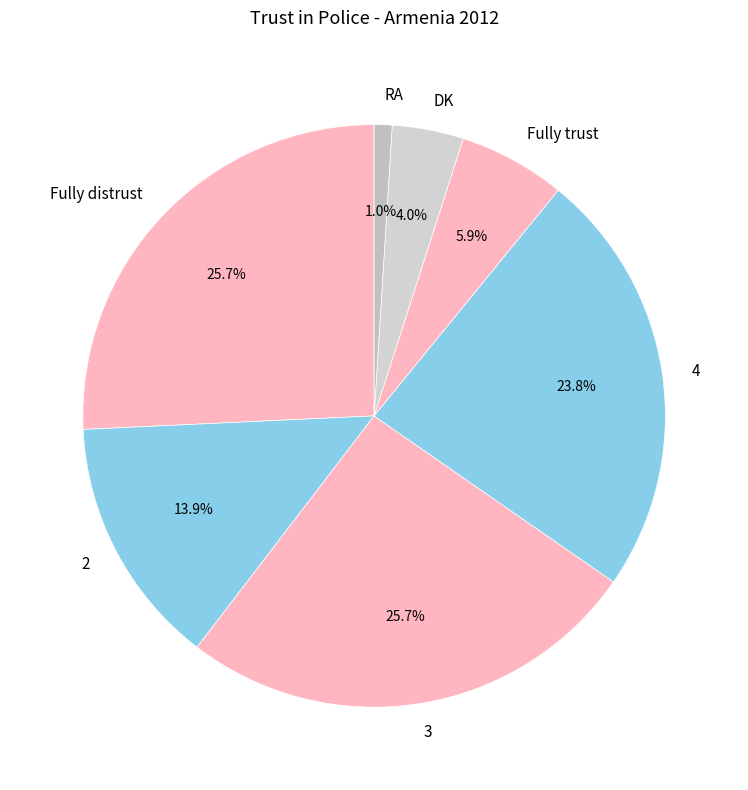

How many segments does this pie chart have?

7